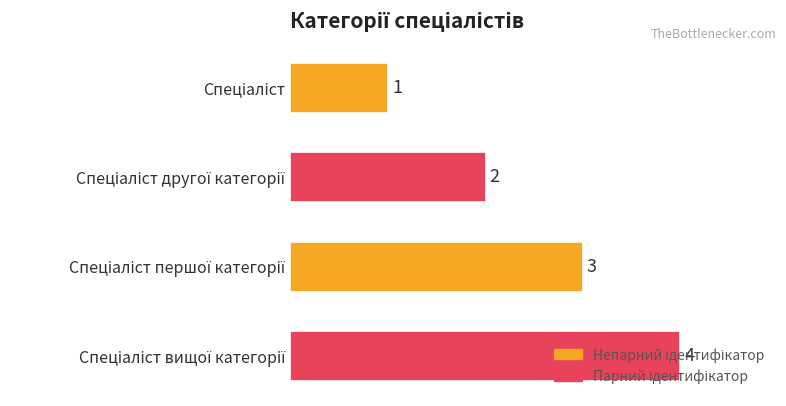

What is the value of the 1st bar from the top?

1